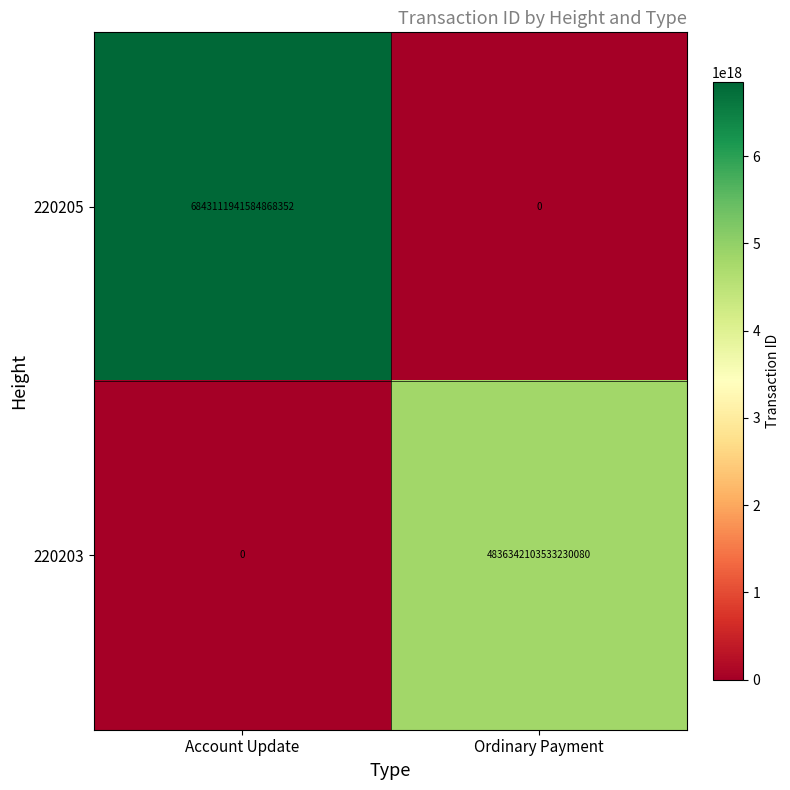

Which series changed the most between Account Update and Ordinary Payment?

220205